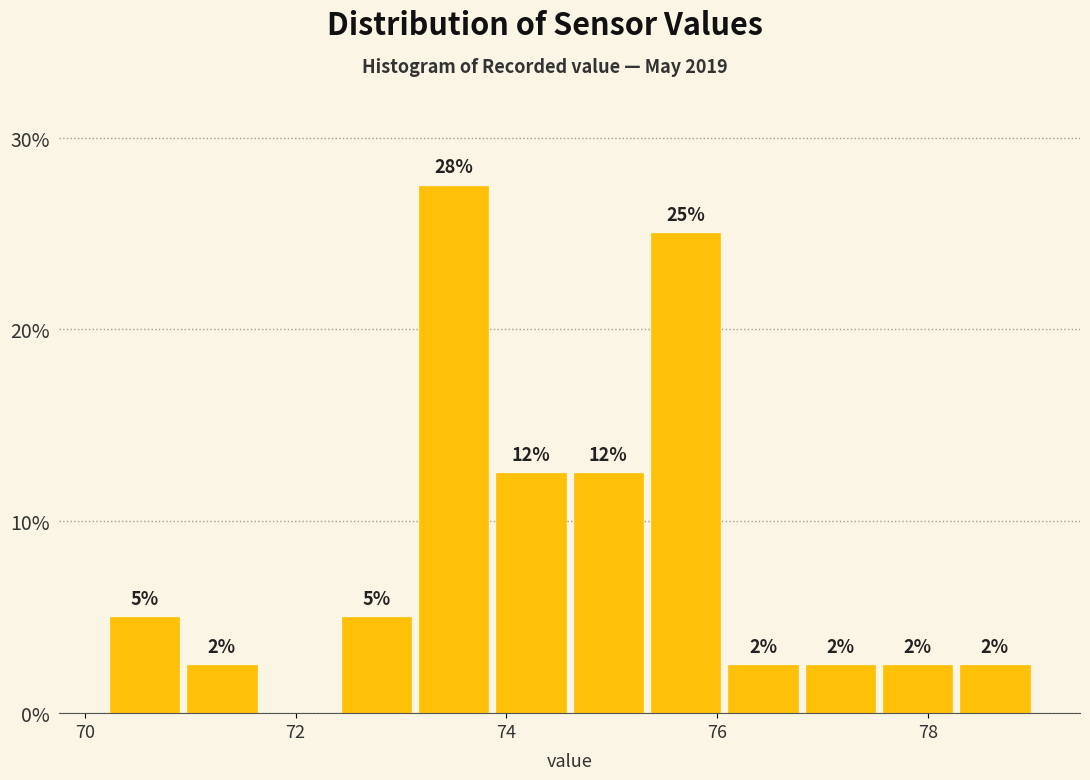

Read against the x-axis, roughly where is the centre of the tallest bar?

73.6